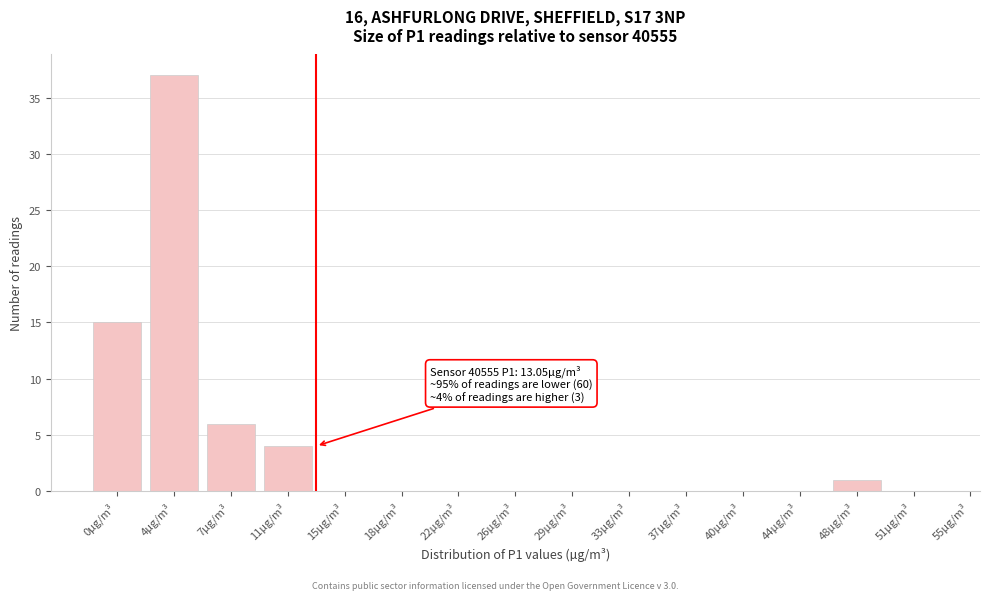

Reading left to right, what are all the values shown in this chart?

0µg/m³=15	4µg/m³=37	7µg/m³=6	11µg/m³=4	15µg/m³=0	18µg/m³=0	22µg/m³=0	26µg/m³=0	29µg/m³=0	33µg/m³=0	37µg/m³=0	40µg/m³=0	44µg/m³=0	48µg/m³=1	51µg/m³=0